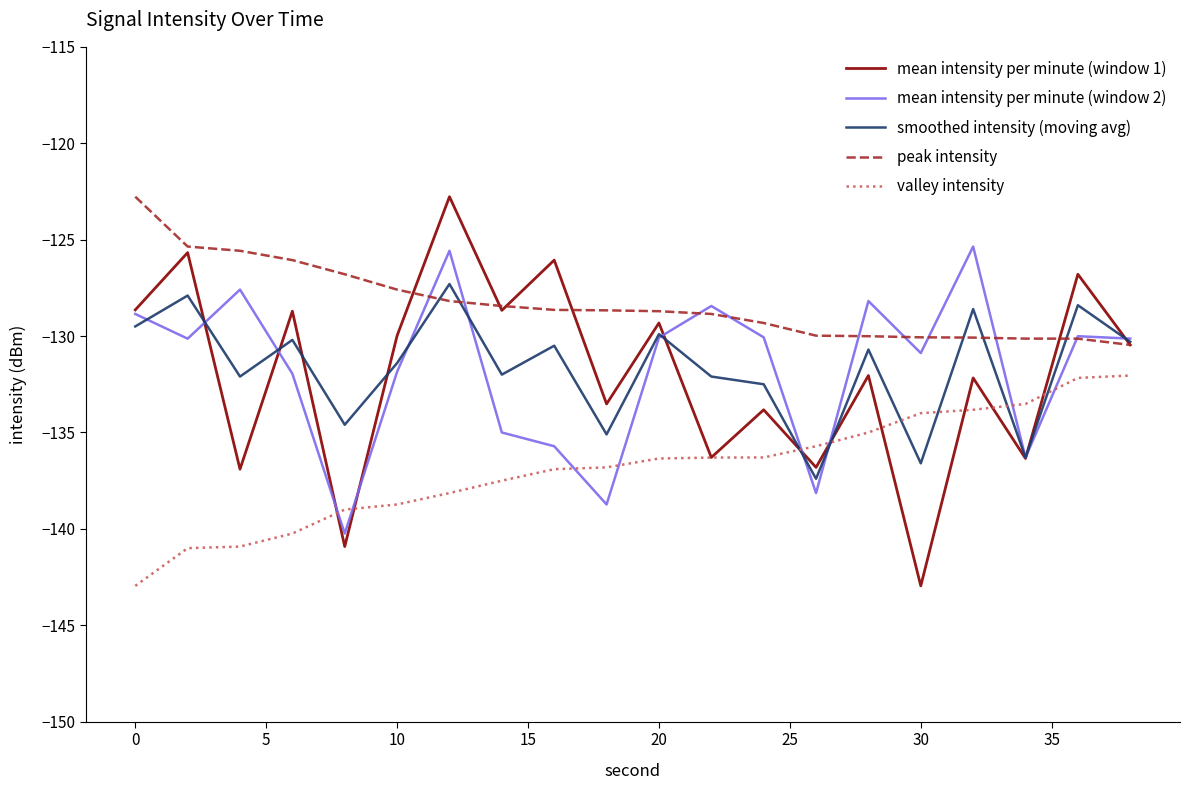

What is the highest value of the mean intensity per minute (window 1) series?

-122.8